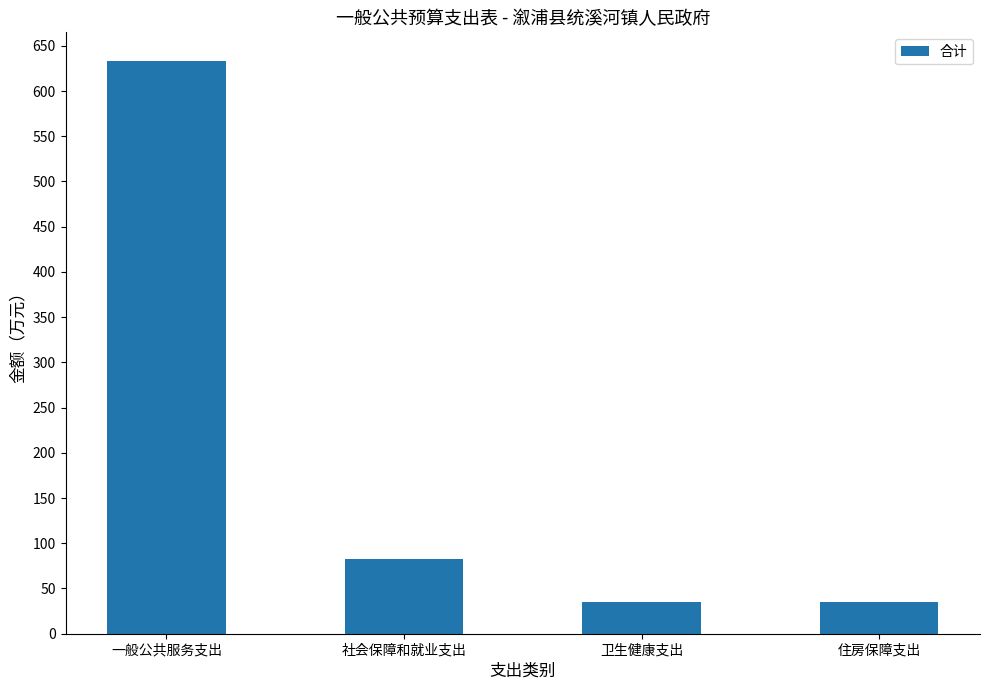

What is the label of the 4th bar from the right?

一般公共服务支出